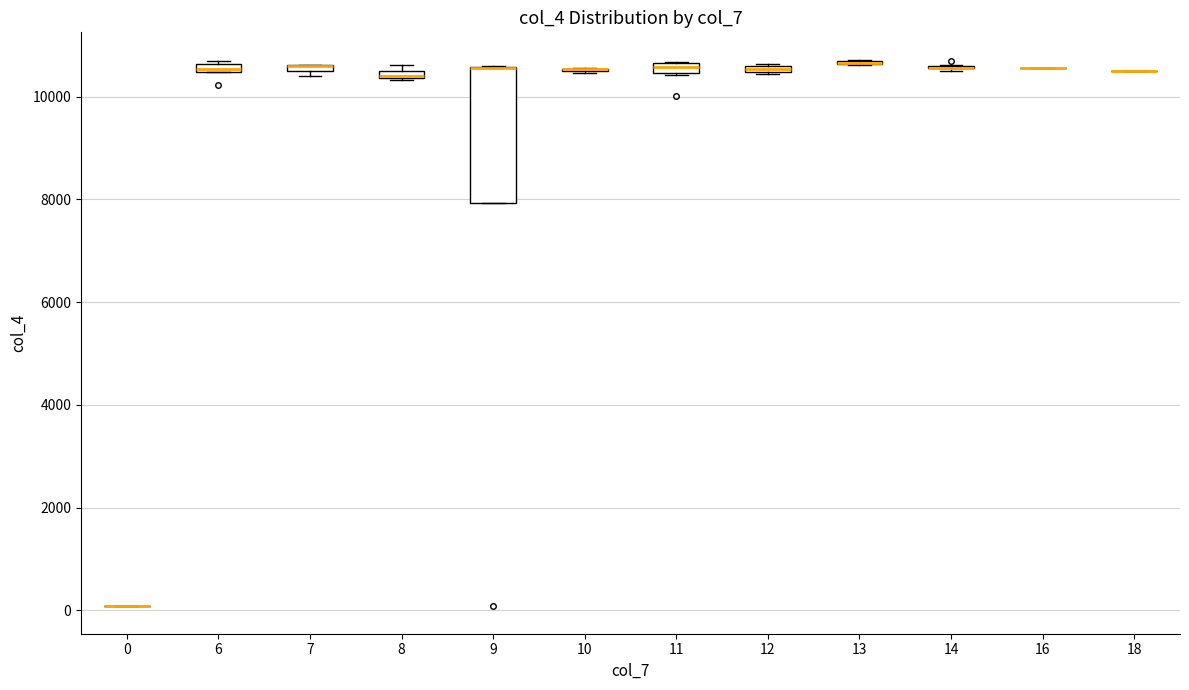

Comparing the boxes themselves (not the whiskers), which one is the tallest?

9